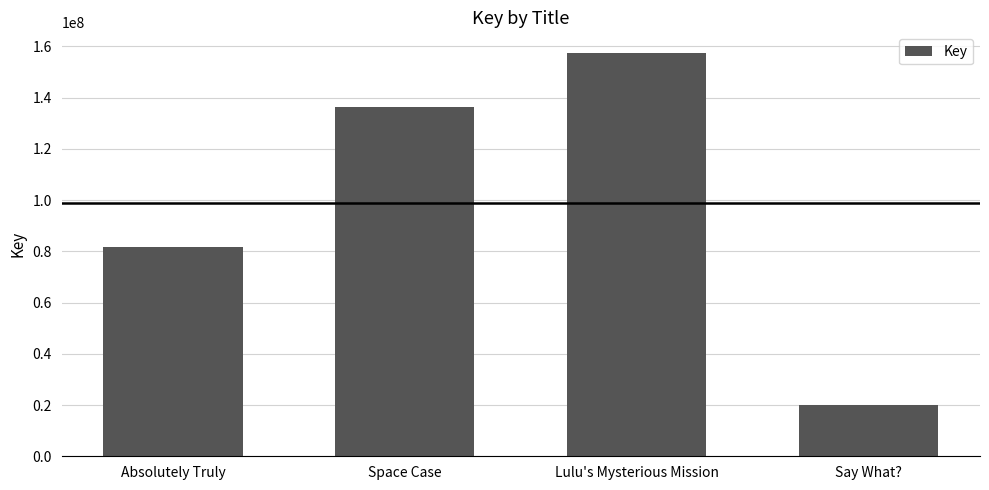

What is the label of the 2nd bar from the right?

Lulu's Mysterious Mission